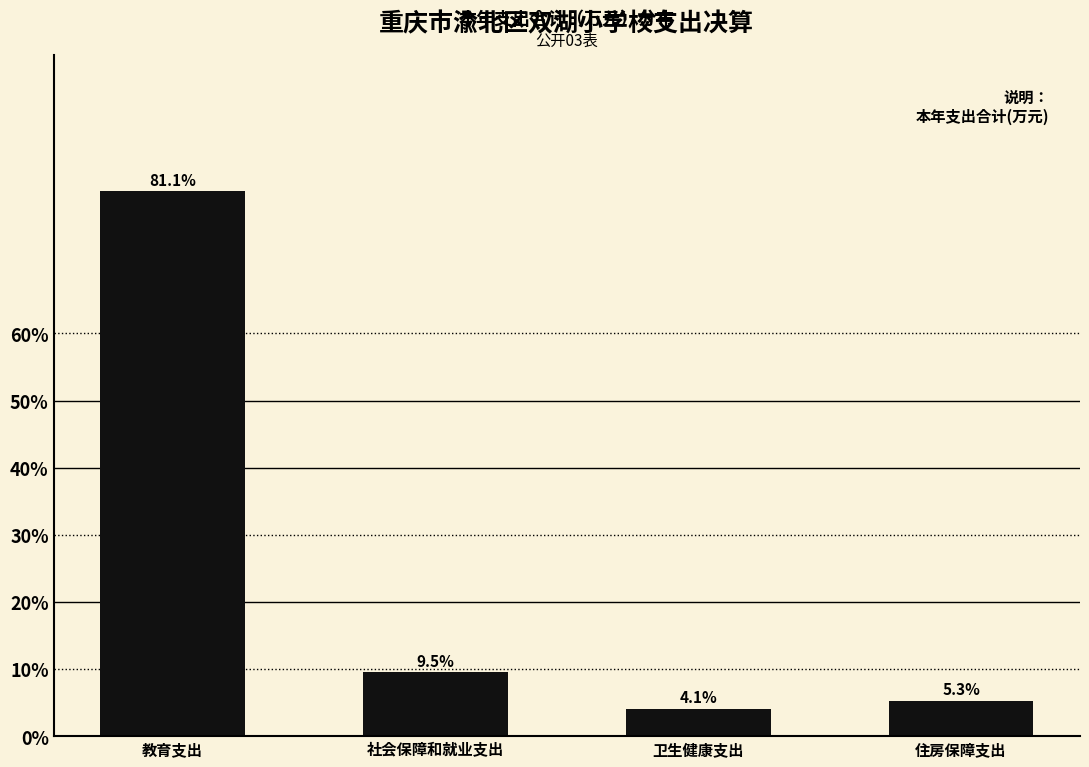

Reading right to left, extract all data points from this chart.

住房保障支出=5.3	卫生健康支出=4.1	社会保障和就业支出=9.5	教育支出=81.1